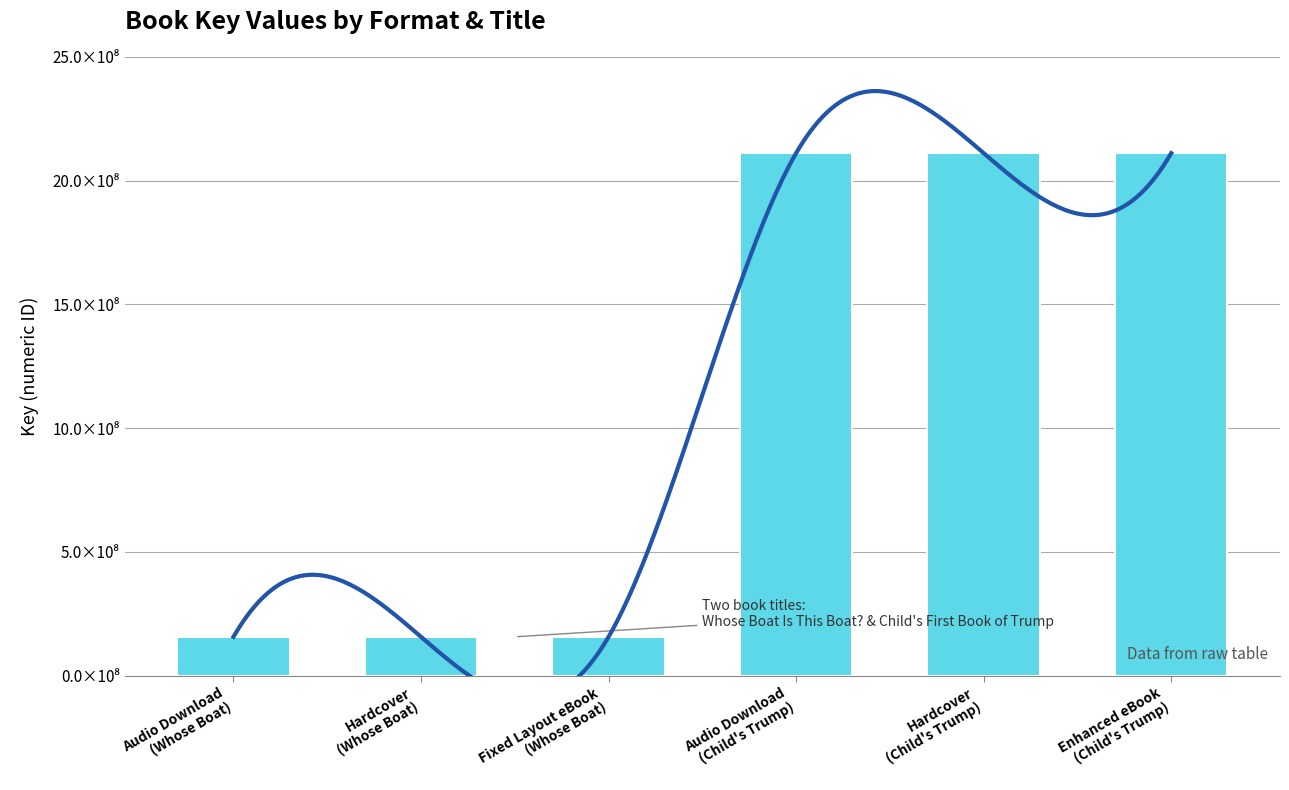

What position from the left is Enhanced eBook
(Child's Trump)?

6